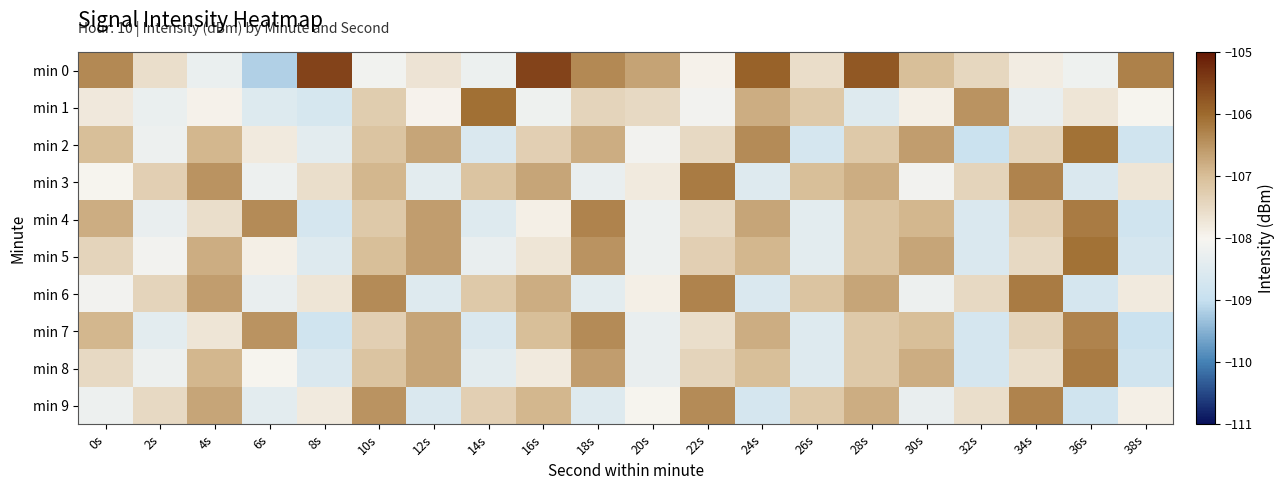

Reading left to right, extract all data points from this chart.

min 0: 0s=-106.4	2s=-107.6	4s=-108.3	6s=-109.2	8s=-105.5	10s=-108.1	12s=-107.7	14s=-108.2	16s=-105.5	18s=-106.4	20s=-106.7	22s=-108.0	24s=-105.9	26s=-107.6	28s=-105.8	30s=-107.0	32s=-107.4	34s=-107.8	36s=-108.2	38s=-106.3
min 1: 0s=-107.8	2s=-108.3	4s=-107.9	6s=-108.5	8s=-108.7	10s=-107.3	12s=-108.0	14s=-106.1	16s=-108.2	18s=-107.4	20s=-107.5	22s=-108.1	24s=-106.8	26s=-107.2	28s=-108.5	30s=-107.9	32s=-106.5	34s=-108.3	36s=-107.7	38s=-108.0
min 2: 0s=-107.0	2s=-108.2	4s=-106.9	6s=-107.8	8s=-108.4	10s=-107.1	12s=-106.7	14s=-108.6	16s=-107.3	18s=-106.8	20s=-108.1	22s=-107.5	24s=-106.4	26s=-108.7	28s=-107.2	30s=-106.6	32s=-108.9	34s=-107.4	36s=-106.1	38s=-108.8
min 3: 0s=-108.0	2s=-107.3	4s=-106.5	6s=-108.2	8s=-107.6	10s=-106.9	12s=-108.4	14s=-107.1	16s=-106.7	18s=-108.3	20s=-107.8	22s=-106.2	24s=-108.5	26s=-107.0	28s=-106.8	30s=-108.1	32s=-107.4	34s=-106.3	36s=-108.6	38s=-107.7
min 4: 0s=-106.8	2s=-108.3	4s=-107.6	6s=-106.4	8s=-108.7	10s=-107.2	12s=-106.6	14s=-108.5	16s=-107.9	18s=-106.3	20s=-108.2	22s=-107.5	24s=-106.7	26s=-108.4	28s=-107.1	30s=-106.9	32s=-108.6	34s=-107.3	36s=-106.2	38s=-108.8
min 5: 0s=-107.4	2s=-108.1	4s=-106.8	6s=-107.9	8s=-108.5	10s=-107.0	12s=-106.6	14s=-108.3	16s=-107.7	18s=-106.5	20s=-108.2	22s=-107.3	24s=-106.9	26s=-108.4	28s=-107.1	30s=-106.7	32s=-108.6	34s=-107.5	36s=-106.1	38s=-108.7
min 6: 0s=-108.1	2s=-107.4	4s=-106.6	6s=-108.3	8s=-107.7	10s=-106.4	12s=-108.5	14s=-107.2	16s=-106.8	18s=-108.4	20s=-107.9	22s=-106.3	24s=-108.6	26s=-107.1	28s=-106.7	30s=-108.2	32s=-107.5	34s=-106.2	36s=-108.7	38s=-107.8
min 7: 0s=-106.9	2s=-108.4	4s=-107.7	6s=-106.5	8s=-108.8	10s=-107.3	12s=-106.7	14s=-108.6	16s=-107.0	18s=-106.4	20s=-108.3	22s=-107.6	24s=-106.8	26s=-108.5	28s=-107.2	30s=-107.0	32s=-108.7	34s=-107.4	36s=-106.3	38s=-108.9
min 8: 0s=-107.5	2s=-108.2	4s=-106.9	6s=-108.0	8s=-108.6	10s=-107.1	12s=-106.7	14s=-108.4	16s=-107.8	18s=-106.6	20s=-108.3	22s=-107.4	24s=-107.0	26s=-108.5	28s=-107.2	30s=-106.8	32s=-108.7	34s=-107.6	36s=-106.2	38s=-108.8
min 9: 0s=-108.2	2s=-107.5	4s=-106.7	6s=-108.4	8s=-107.8	10s=-106.5	12s=-108.6	14s=-107.3	16s=-106.9	18s=-108.5	20s=-108.0	22s=-106.4	24s=-108.7	26s=-107.2	28s=-106.8	30s=-108.3	32s=-107.6	34s=-106.3	36s=-108.8	38s=-107.9